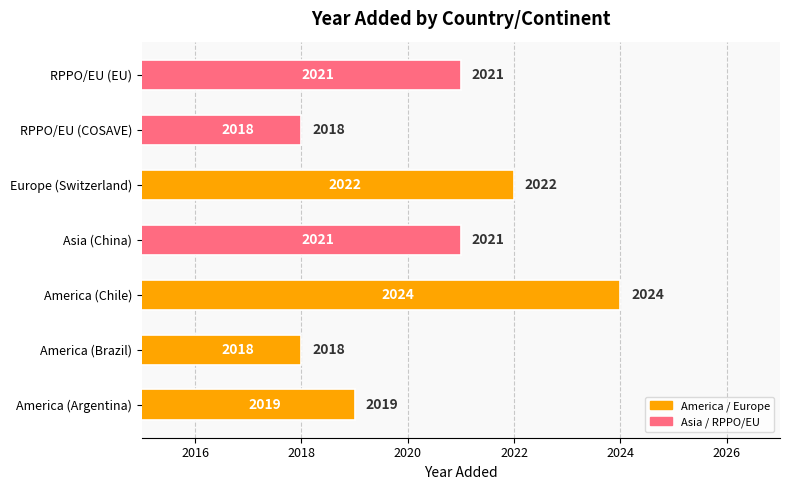

What is the average value?

2020